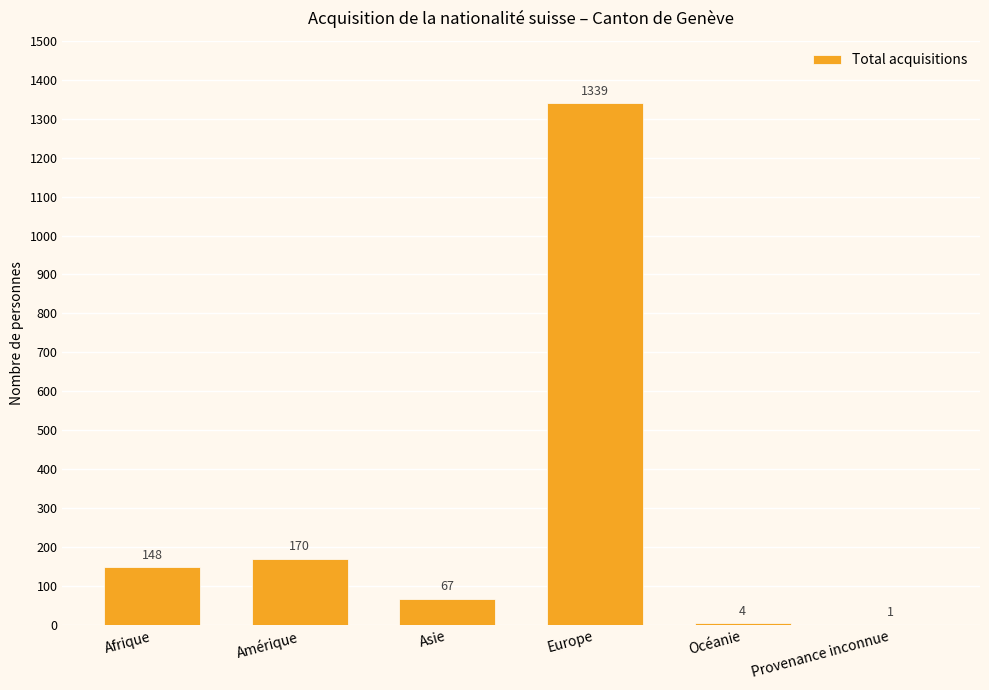

What is the sum of all values?

1729